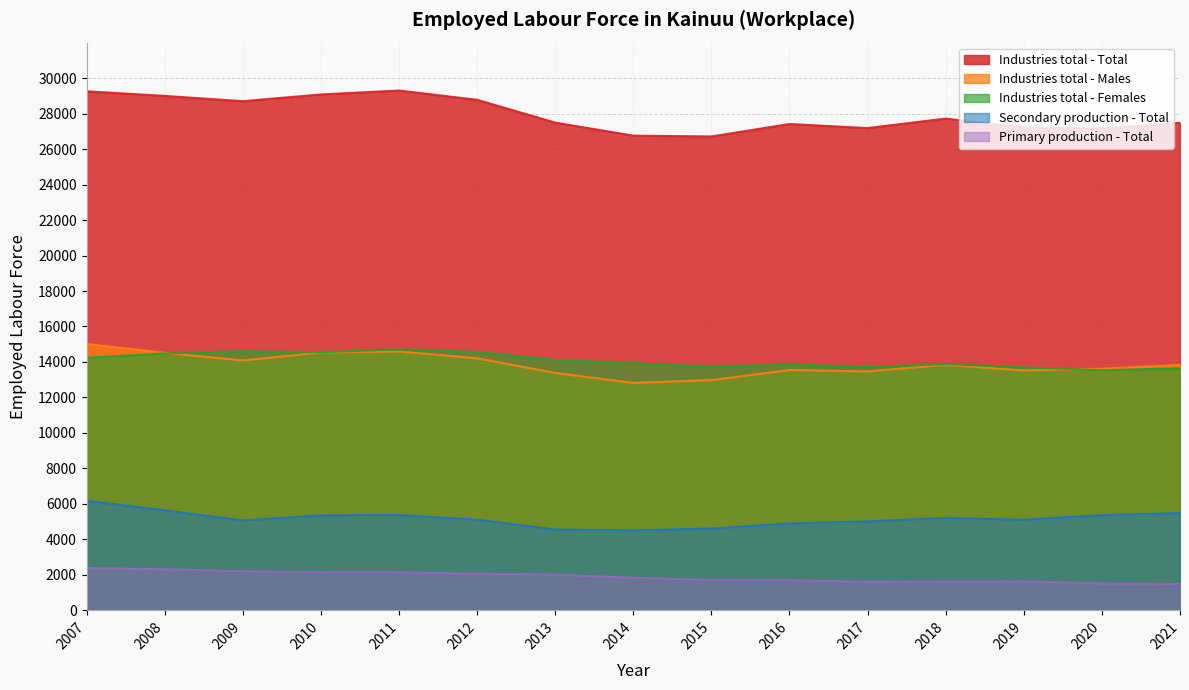

Which series changed the most between 2017 and 2018?

Industries total - Total